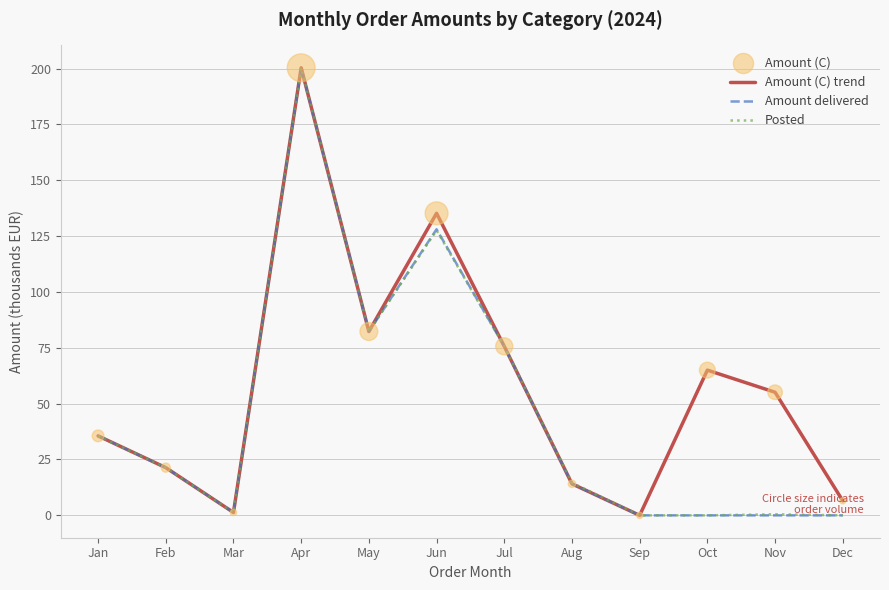

What is the total value across all series at Jun?

390.8